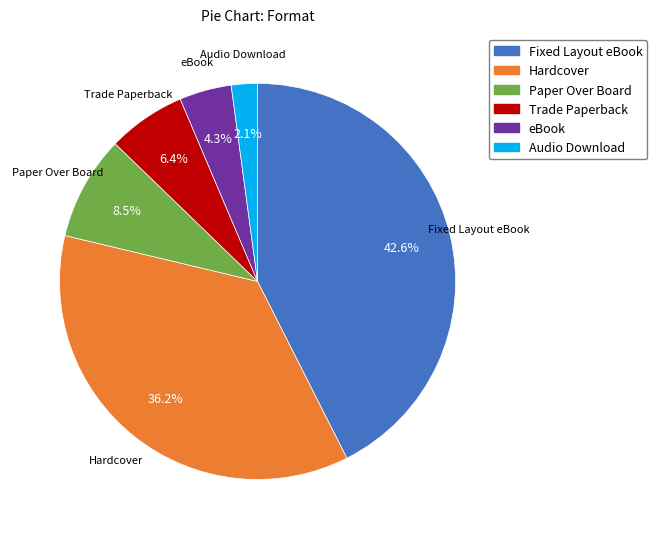

Rank the categories by value from lowest to highest.

Audio Download, eBook, Trade Paperback, Paper Over Board, Hardcover, Fixed Layout eBook